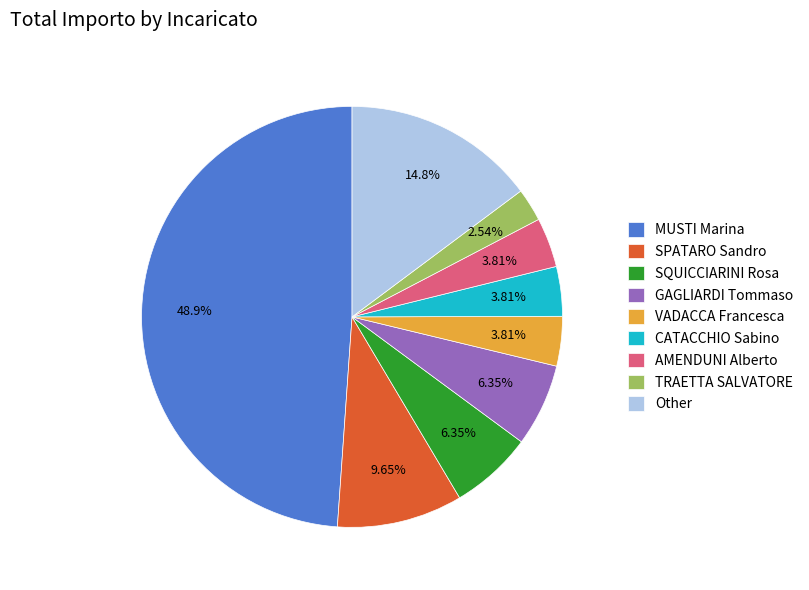

Which category has the biggest portion of the pie?

MUSTI Marina